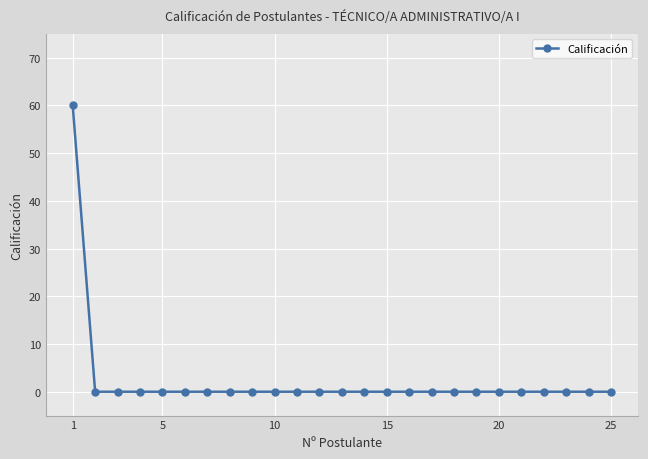

What is the sum of all values?

60